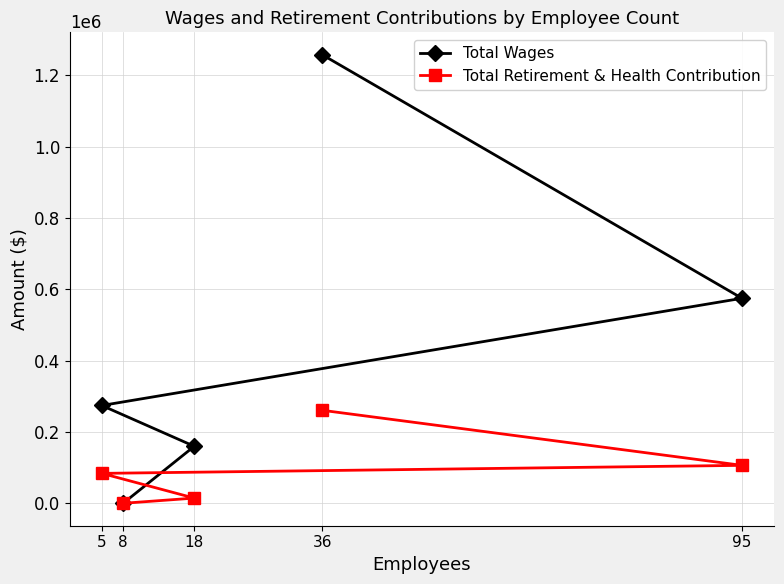

What is the average value of the Total Retirement & Health Contribution series?

93142